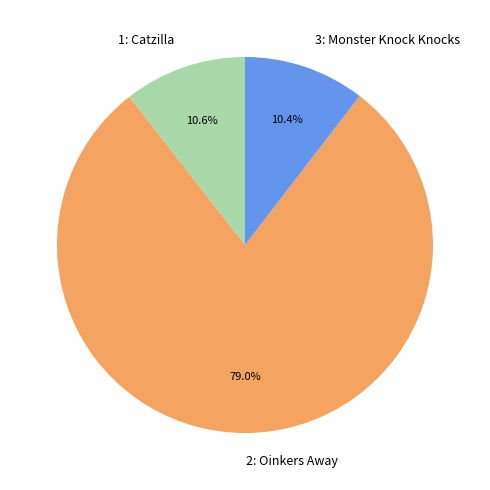

To the nearest percent, what percentage of the pie is 2: Oinkers Away?

79%